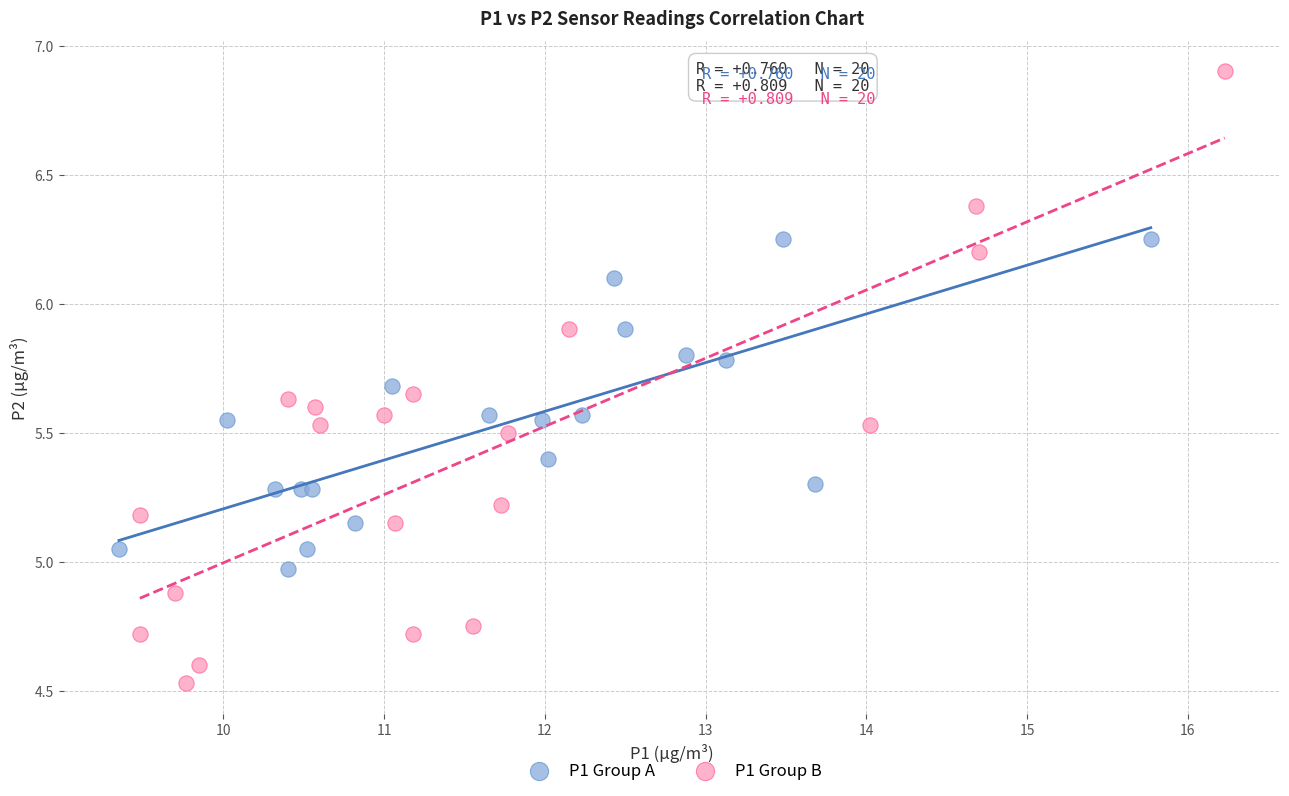

Which series contains the highest Y value?

P1 Group B